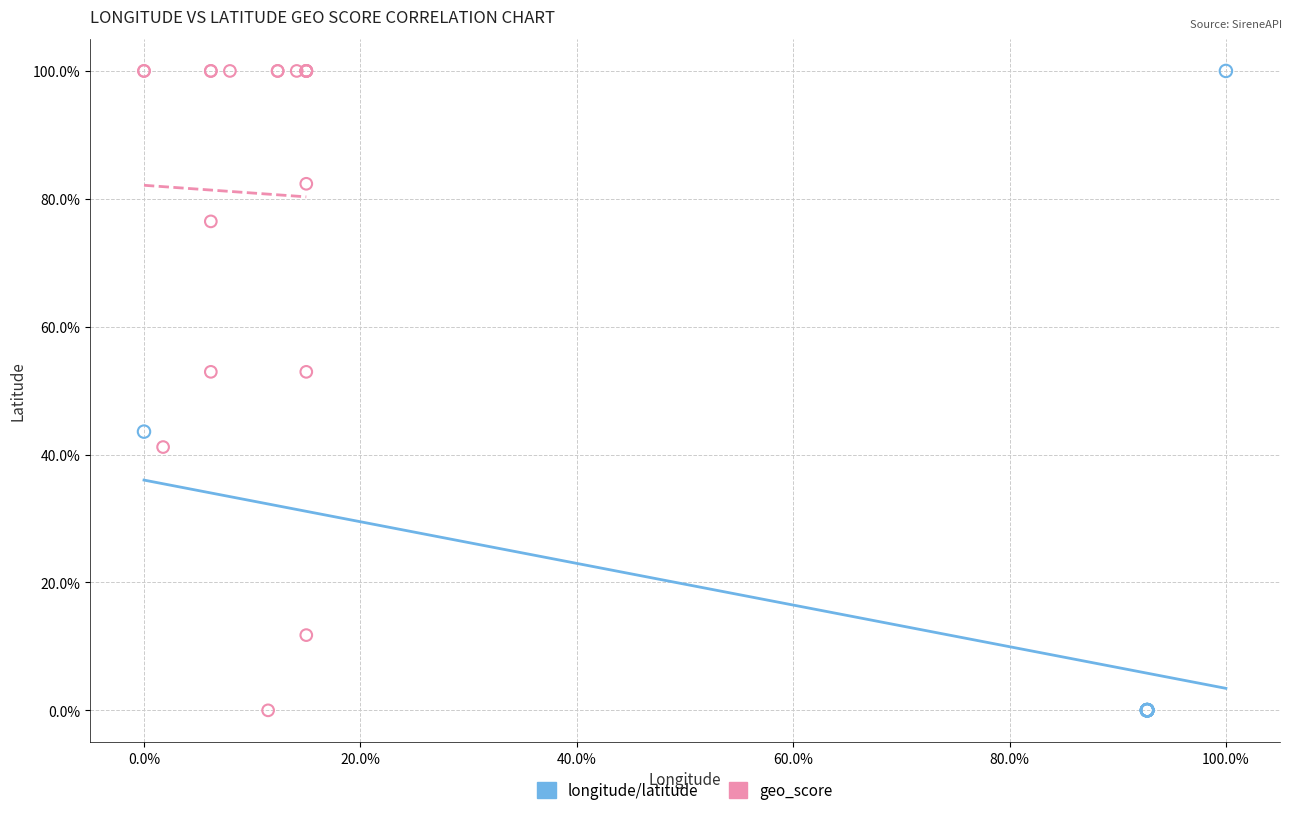

What are all the series names shown in the legend?

longitude/latitude, geo_score